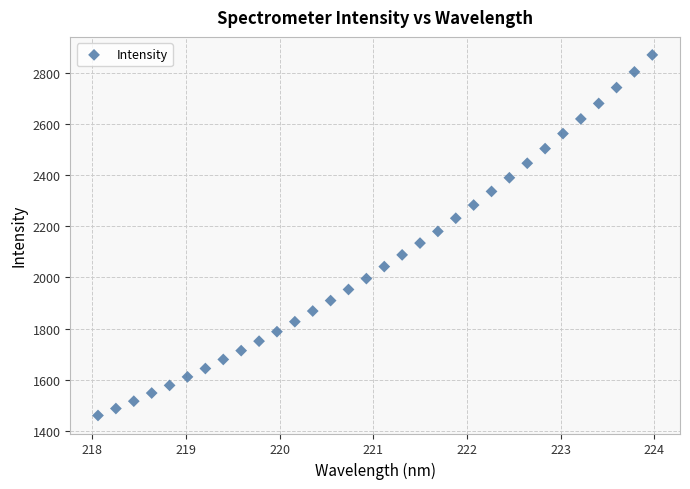

What is the range of X values (max minus min)?

5.9